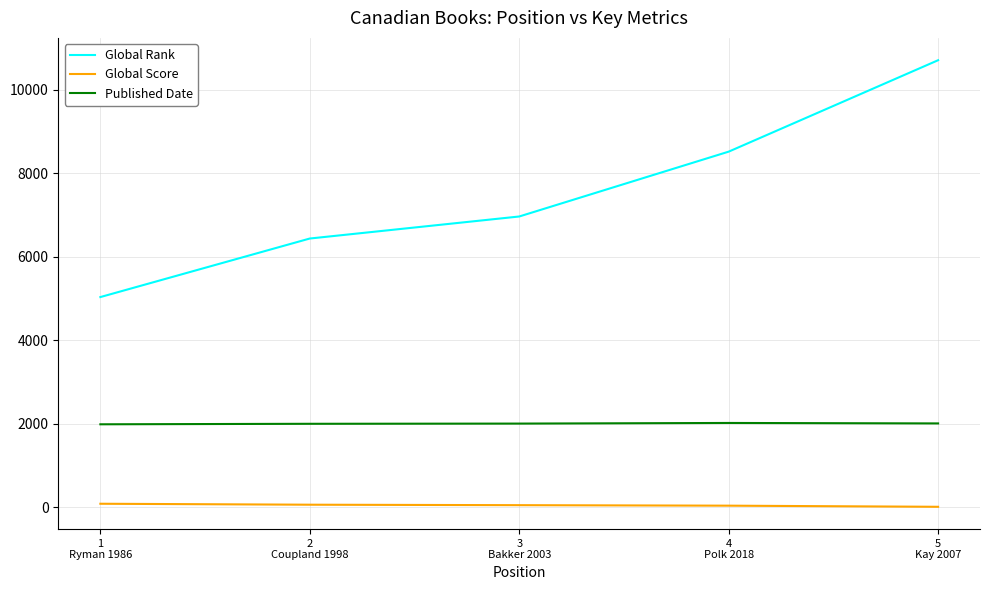

At 2
Coupland 1998, list the series in order from largest to smallest.

Global Rank, Published Date, Global Score